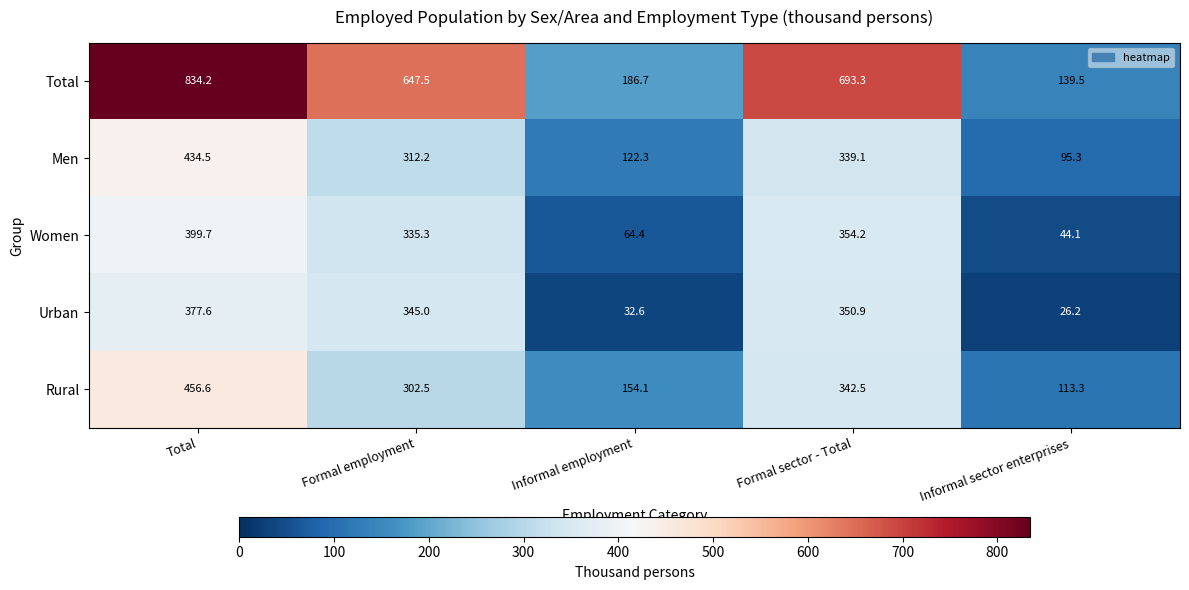

What is the difference between the maximum and minimum values in the Urban series?

351.4